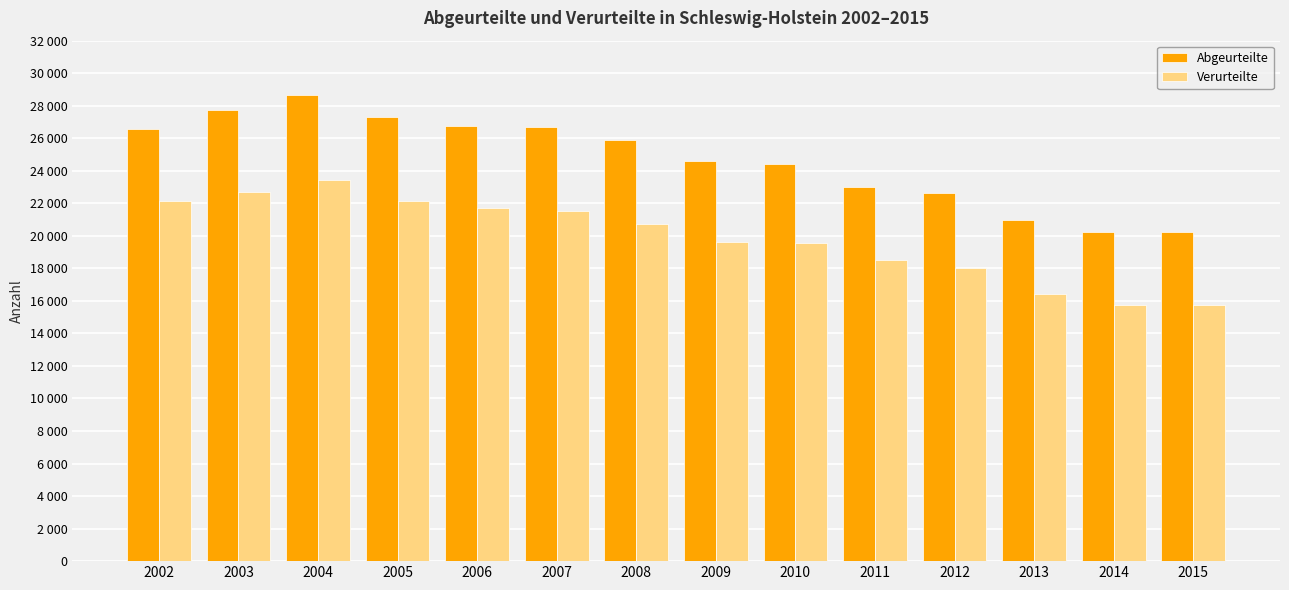

What are all the series names shown in the legend?

Abgeurteilte, Verurteilte